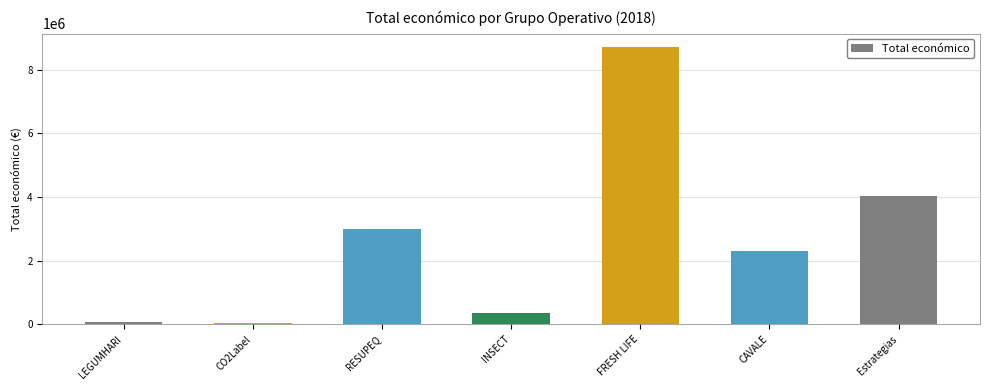

What is the minimum value shown in the chart?

32480